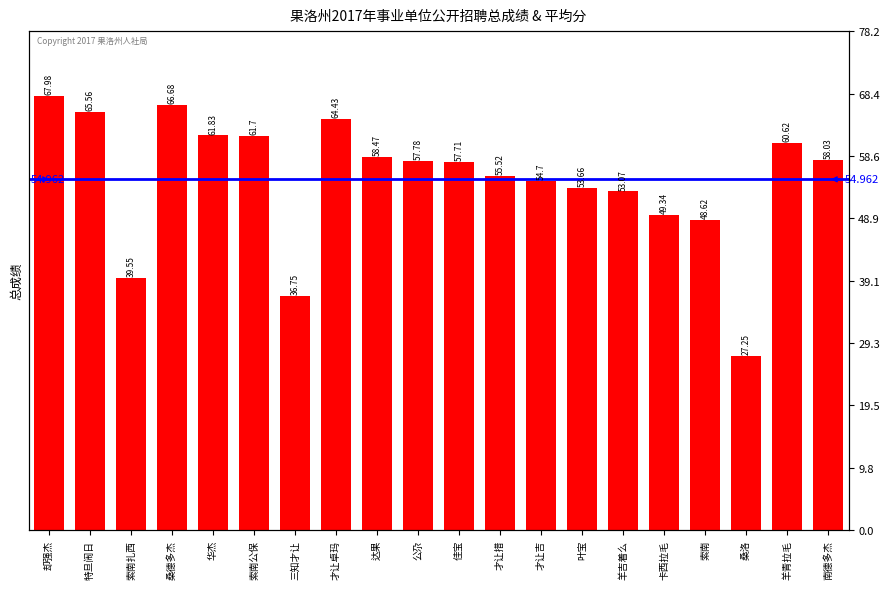

Are the bars horizontal?

No